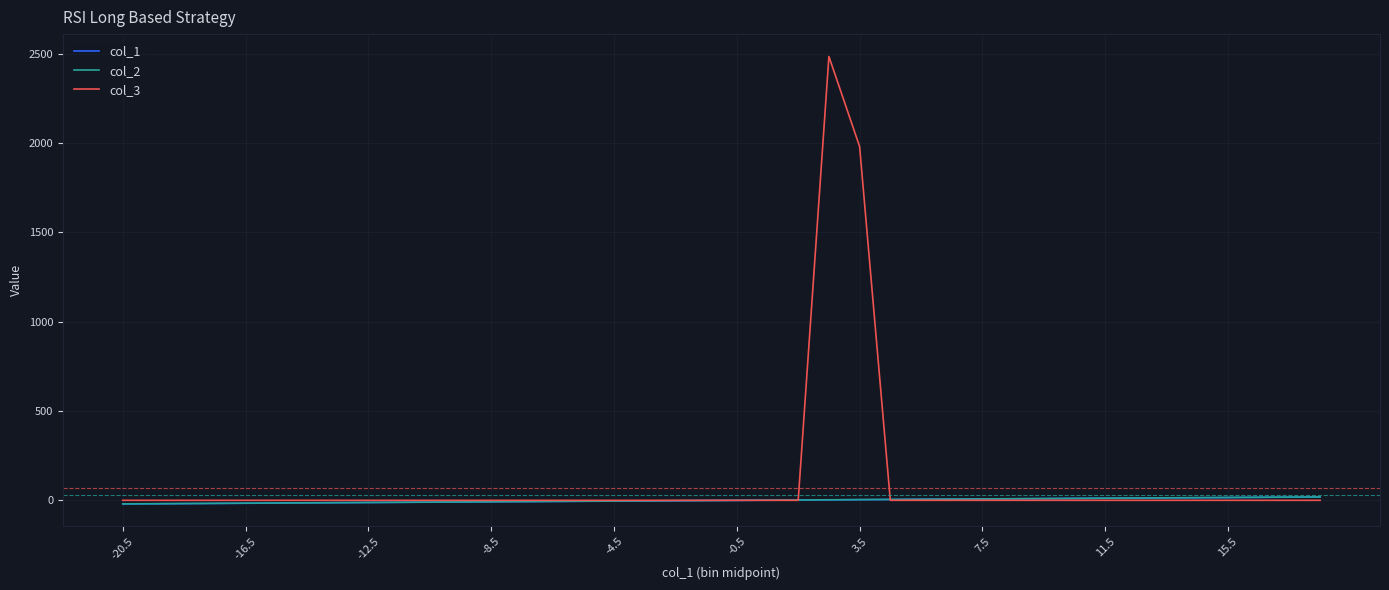

Which series has the largest total across all categories?

col_3